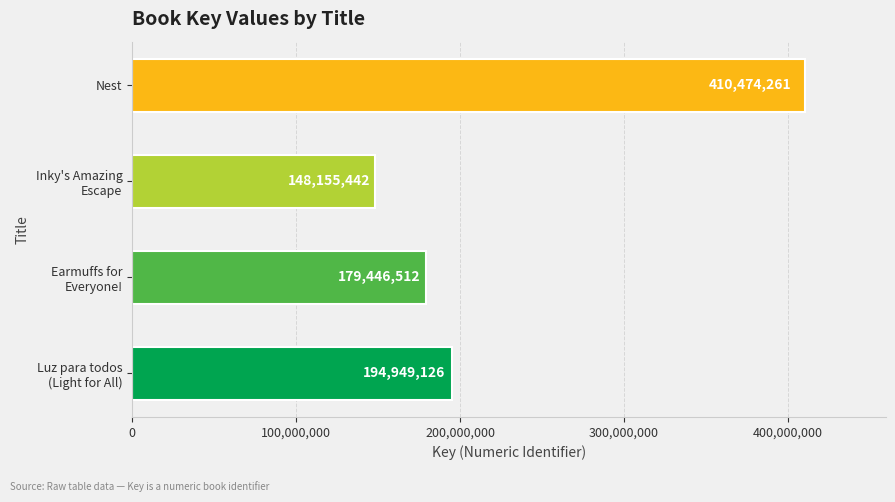

What is the smallest value displayed?

148155442